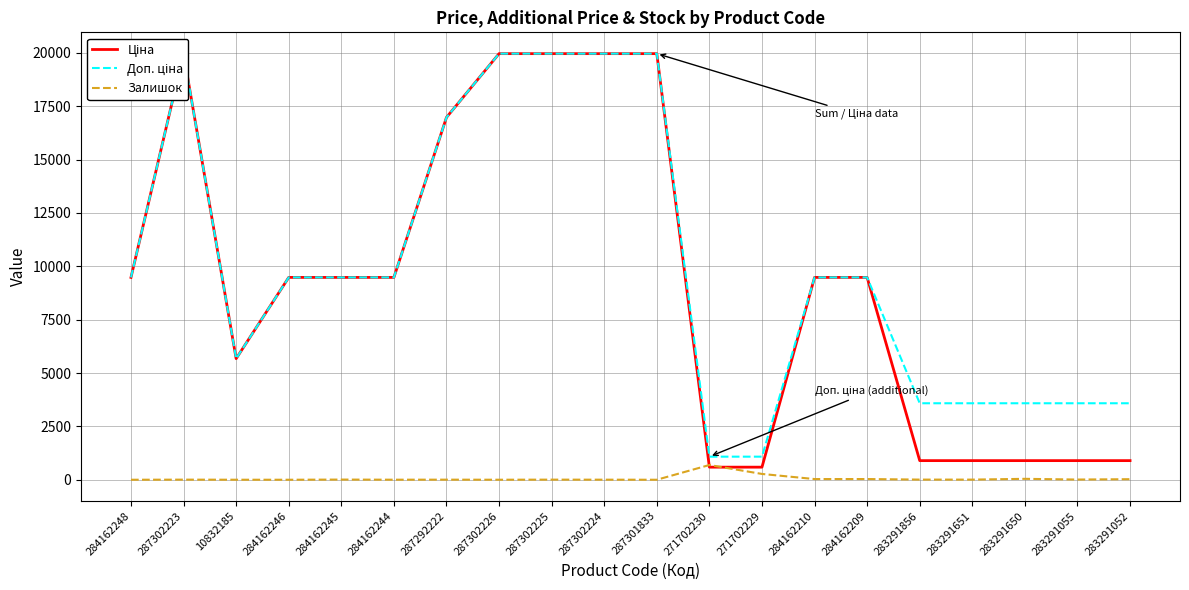

True or false: Ціна has a value of 19964.2 at 287302224.

True